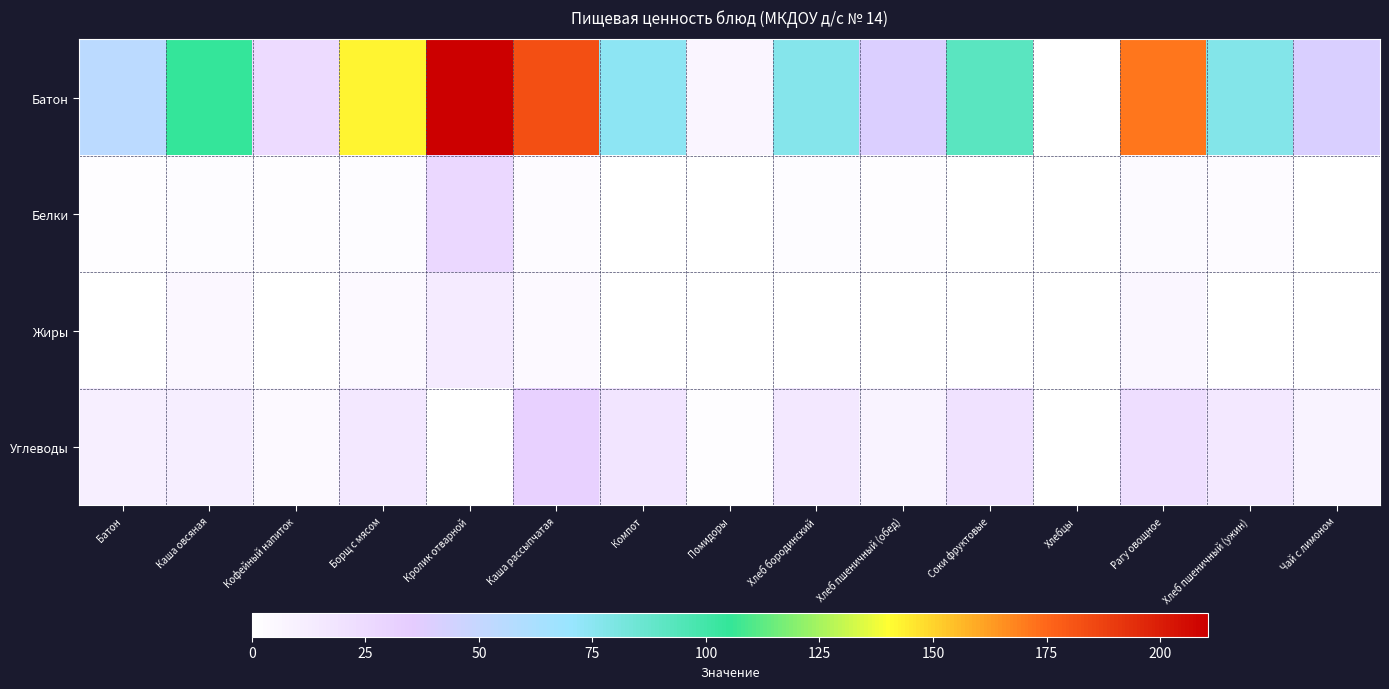

Reading left to right, transcribe all the data shown in this chart.

Батон: Батон=55.0	Каша овсяная=105.0	Кофейный напиток=25.0	Борщ с мясом=142.5	Кролик отварной=210.4	Каша рассыпчатая=182.8	Компот=74.0	Помидоры=6.7	Хлеб бородинский=77.0	Хлеб пшеничный (обед)=40.1	Соки фруктовые=92.0	Хлебцы=0.0	Рагу овощное=171.3	Хлеб пшеничный (ужин)=78.1	Чай с лимоном=40.4
Белки: Батон=1.6	Каша овсяная=2.0	Кофейный напиток=1.2	Борщ с мясом=2.4	Кролик отварной=26.3	Каша рассыпчатая=2.8	Компот=0.2	Помидоры=0.3	Хлеб бородинский=2.4	Хлеб пшеничный (обед)=1.3	Соки фруктовые=0.0	Хлебцы=0.0	Рагу овощное=3.7	Хлеб пшеничный (ужин)=2.6	Чай с лимоном=0.1
Жиры: Батон=0.6	Каша овсяная=5.0	Кофейный напиток=0.3	Борщ с мясом=4.1	Кролик отварной=13.6	Каша рассыпчатая=4.9	Компот=0.1	Помидоры=0.1	Хлеб бородинский=0.4	Хлеб пшеничный (обед)=0.2	Соки фруктовые=0.1	Хлебцы=0.0	Рагу овощное=6.0	Хлеб пшеничный (ужин)=0.4	Чай с лимоном=0.0
Углеводы: Батон=11.0	Каша овсяная=11.7	Кофейный напиток=4.6	Борщ с мясом=16.3	Кролик отварной=0.3	Каша рассыпчатая=31.6	Компот=17.6	Помидоры=1.2	Хлеб бородинский=15.8	Хлеб пшеничный (обед)=8.3	Соки фруктовые=20.0	Хлебцы=0.0	Рагу овощное=22.5	Хлеб пшеничный (ужин)=16.1	Чай с лимоном=9.0